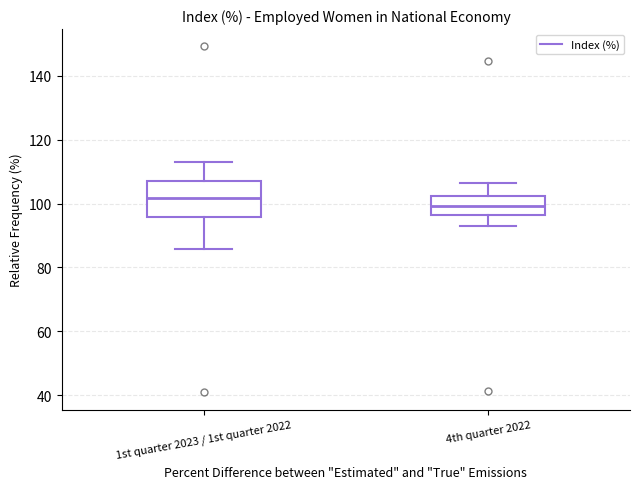

Reading left to right, transcribe this box plot: for each box, give where its median line is, the range the box spans, and where its two whiskers end, as read against the y-axis. The values are not printed on the chart, so give them approximately, as read against the axis.

1st quarter 2023 / 1st quarter 2022: median 102, box 96 to 108, whiskers 86 to 114
4th quarter 2022: median 100, box 96 to 102, whiskers 92 to 106